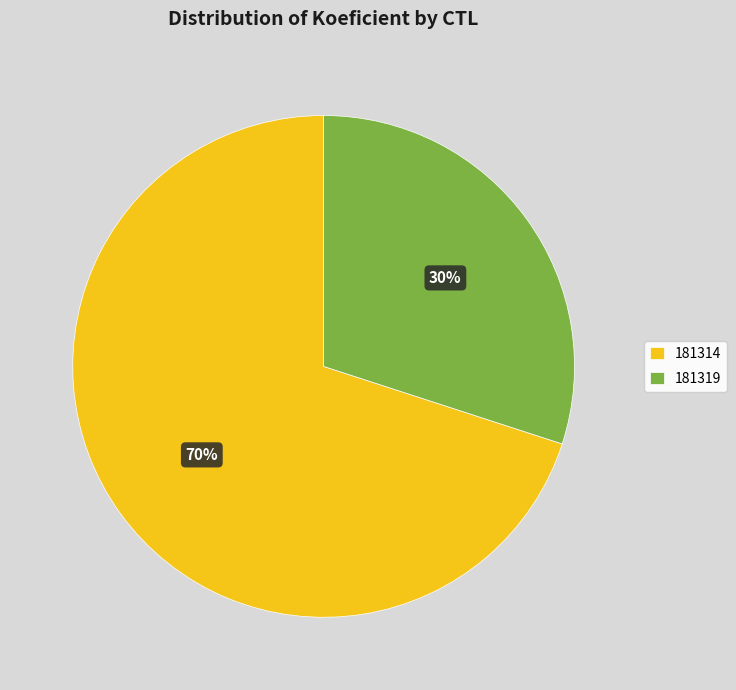

Which category has the smallest portion of the pie?

181319